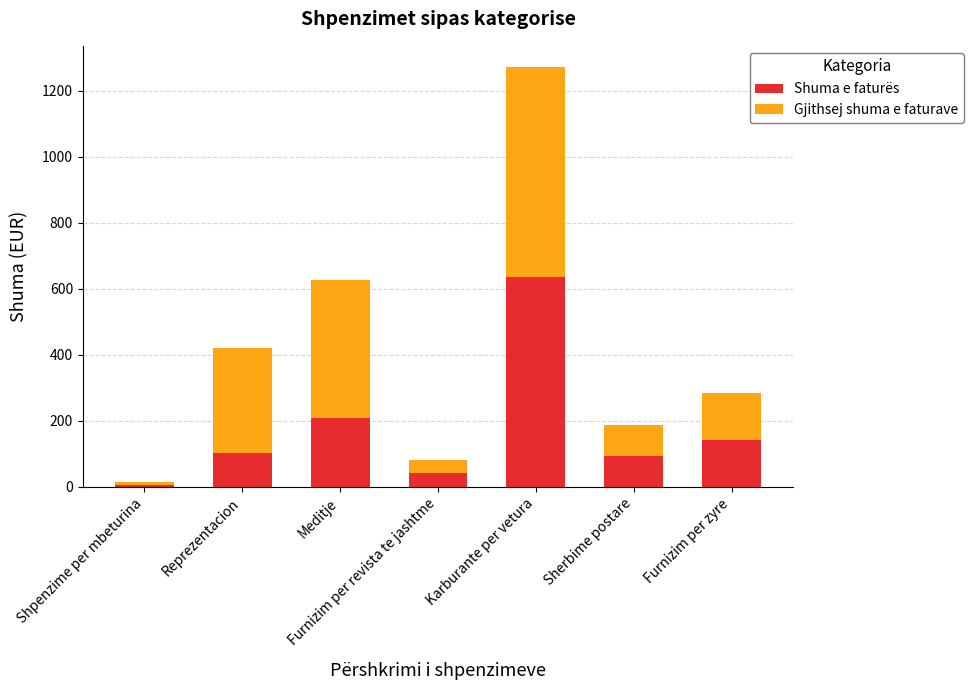

What is the sum of the Shuma e faturës values at Sherbime postare and Karburante per vetura?

729.3